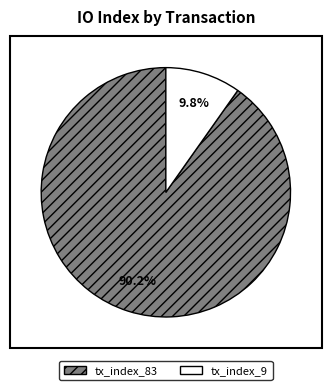

What is the ratio of the value at tx_index_9 to the value at tx_index_83?

0.1